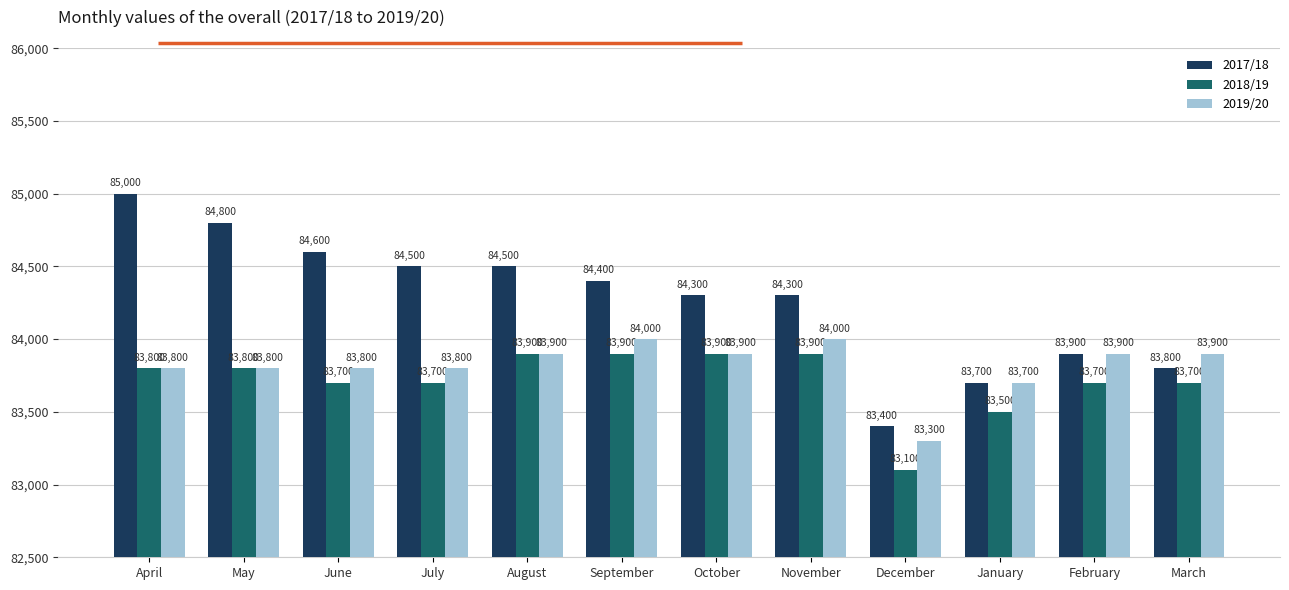

What is the label of the 3rd bar from the right?

January